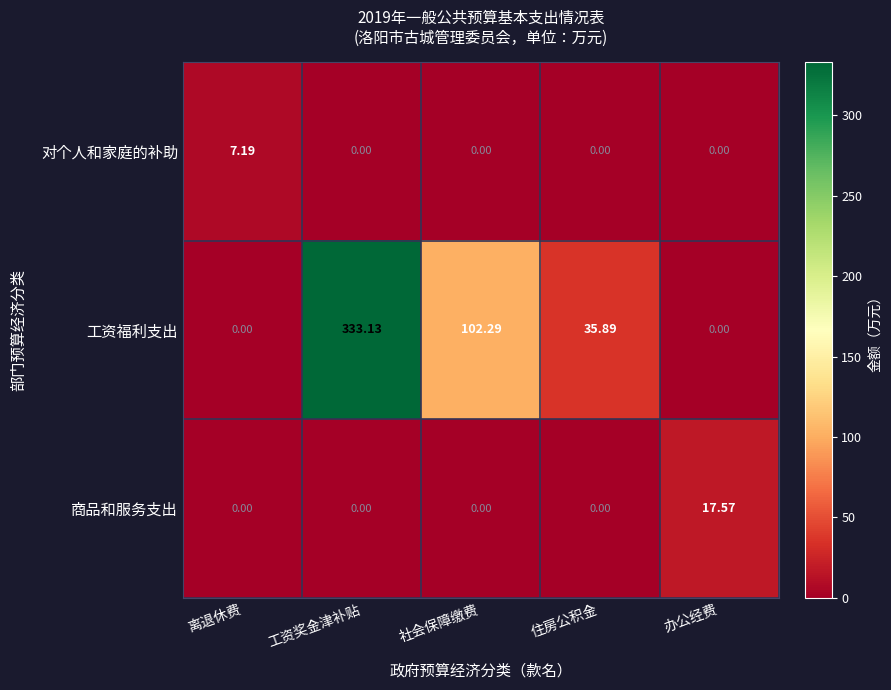

At how many categories does at least one series exceed 174?

1